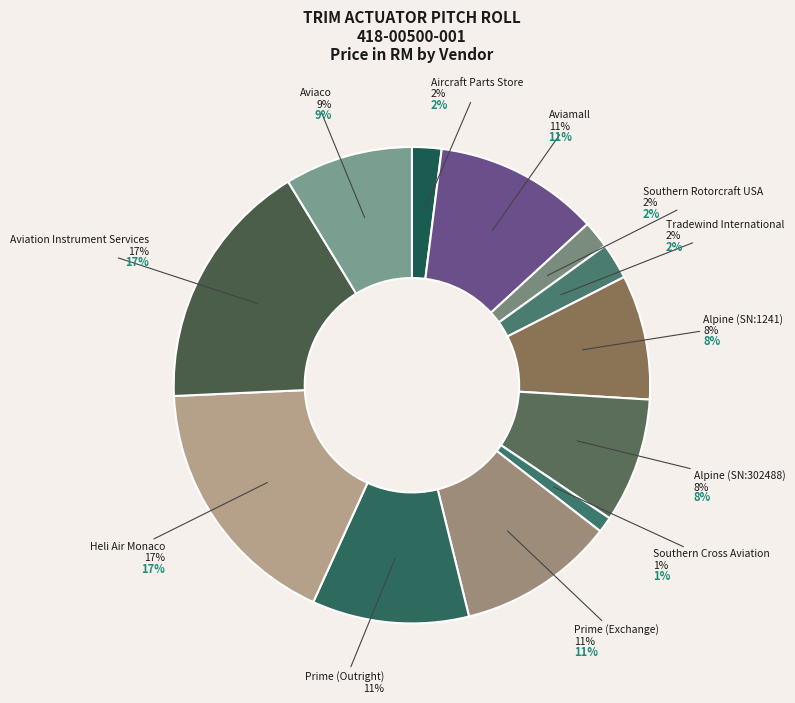

To the nearest percent, what is the difference between the largest and smallest slice percentages?

16%